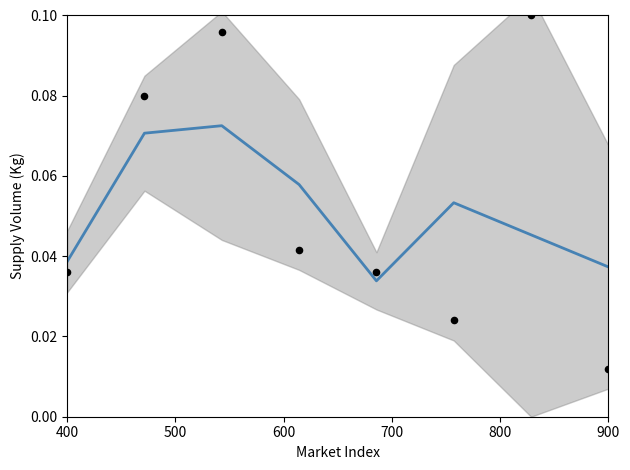

Which series has the largest total across all categories?

Supply Volume